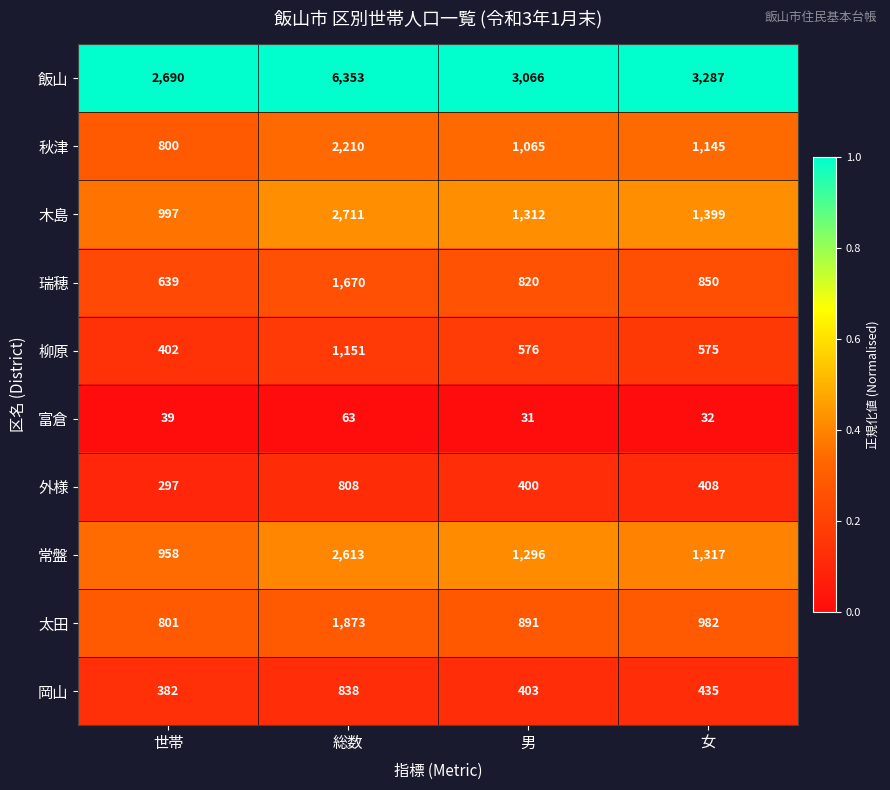

Which series changed the most between 世帯 and 総数?

飯山